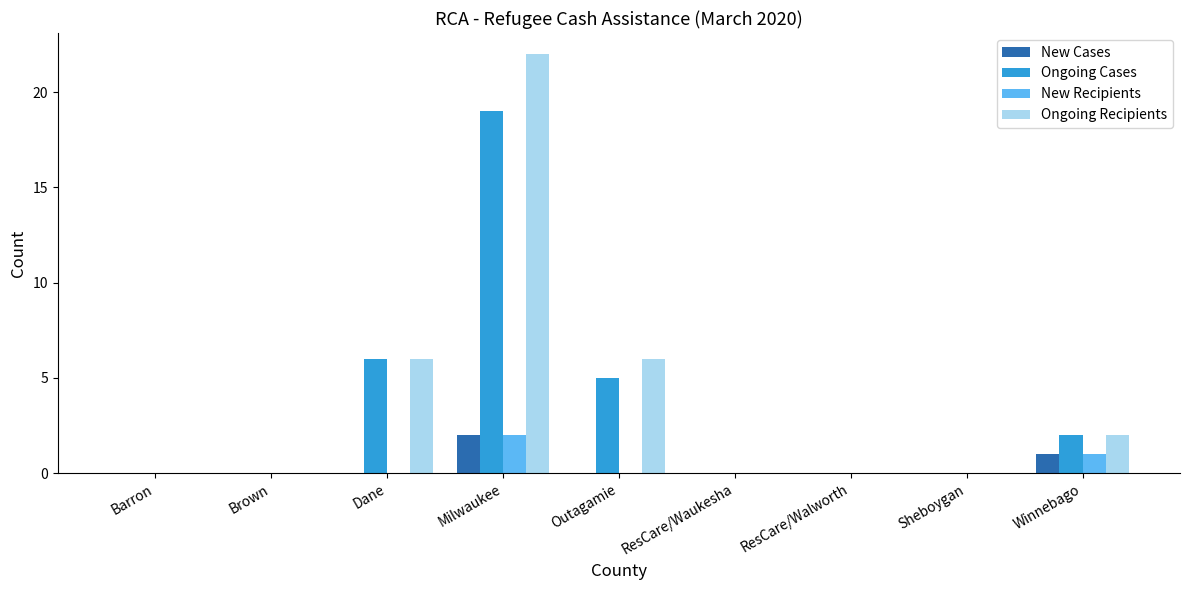

What are all the series names shown in the legend?

New Cases, Ongoing Cases, New Recipients, Ongoing Recipients